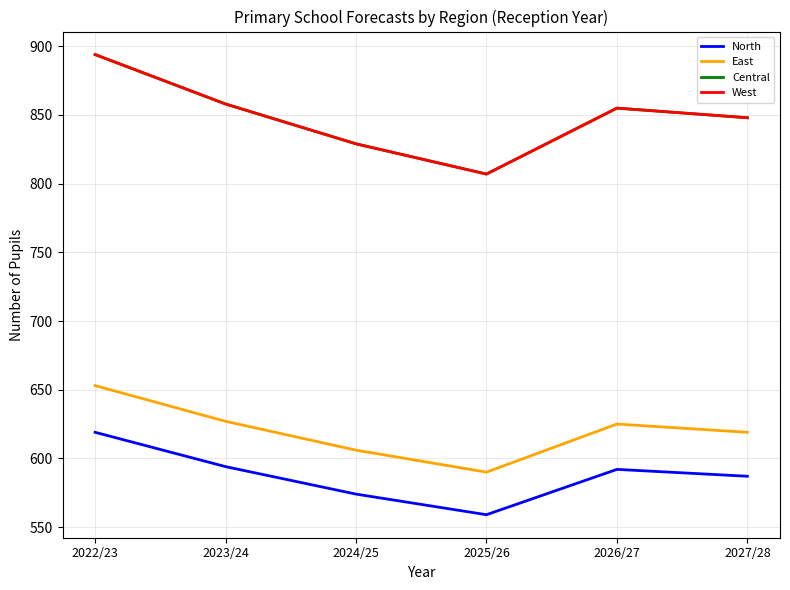

True or false: West and Central cross at least once.

False